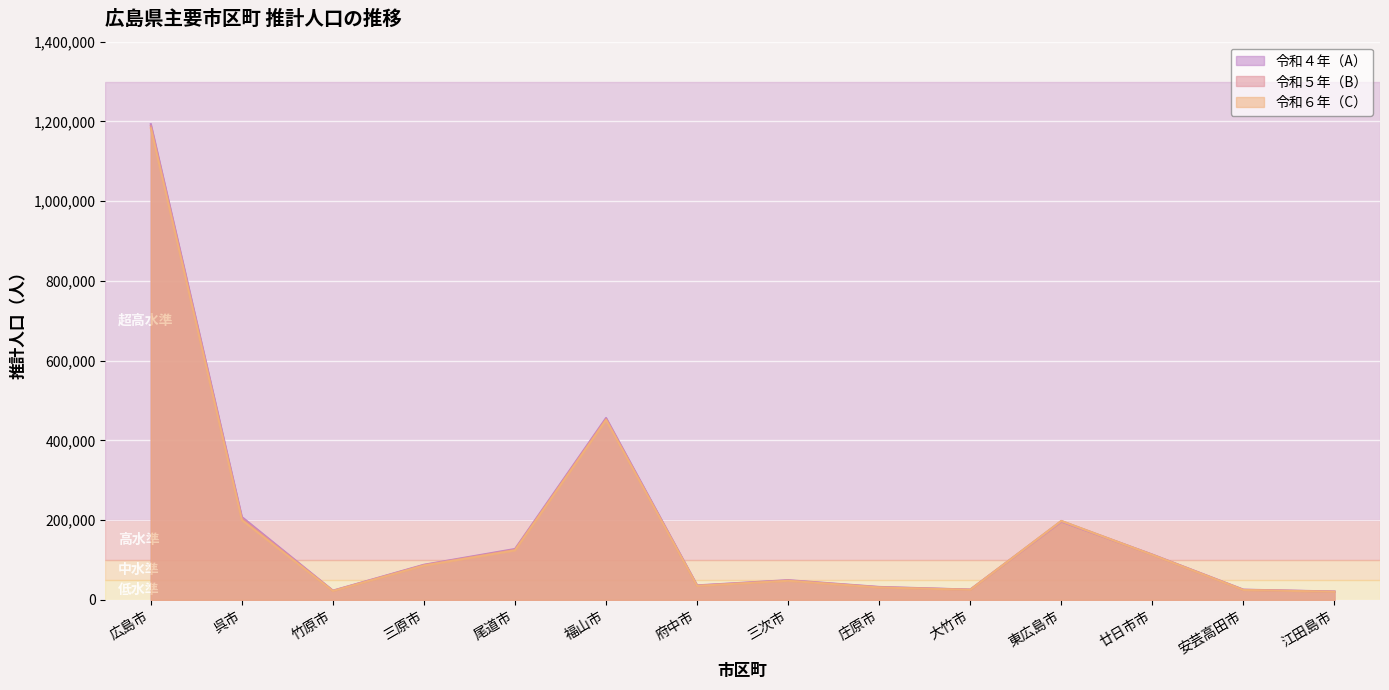

Reading right to left, transcribe all the data shown in this chart.

令和４年（A）: 21130	25754	113622	196506	25922	32562	49543	36481	456321	127739	88242	23287	207947	1193262
令和５年（B）: 20767	25287	113312	197908	25669	31822	48702	35830	453692	126077	87211	22786	204461	1188649
令和６年（C）: 20409	24852	113038	198106	25290	31159	47914	35107	451336	124314	86171	22318	200306	1182983